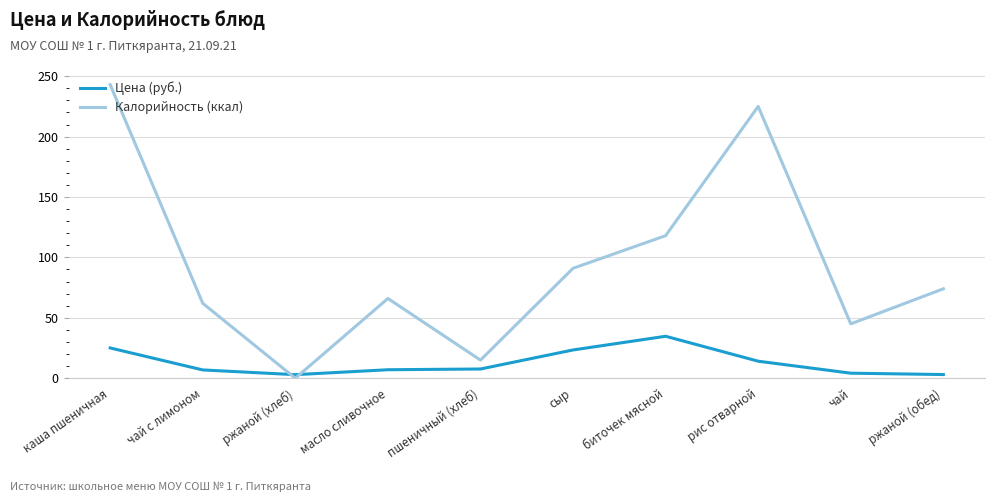

The value of Калорийность (ккал) at чай с лимоном is 89.4. True or false?

False